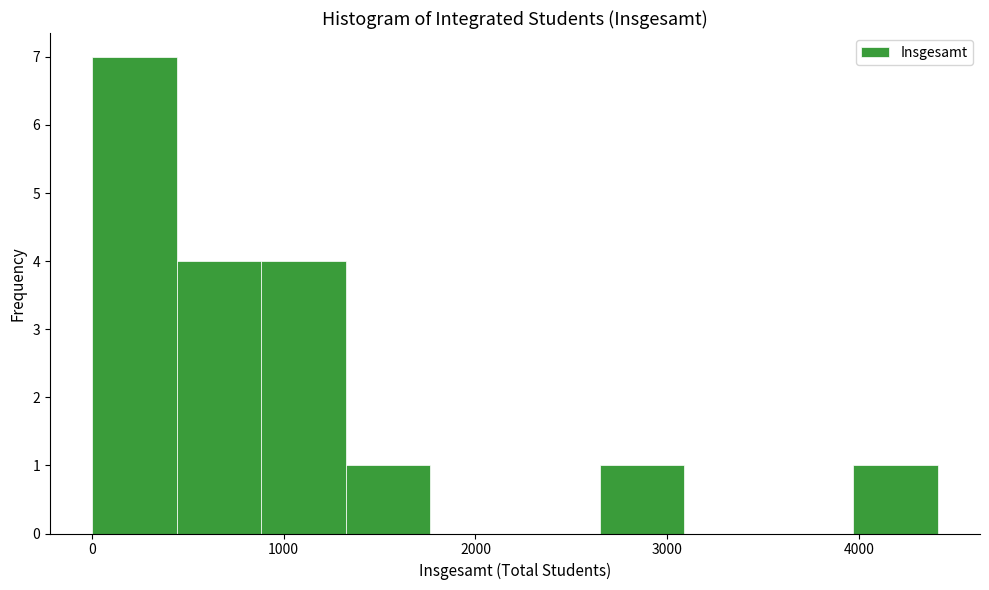

Reading left to right, list every bar in this chart as the range it spans on the x-axis followed by its height. Neither the bar edges nor the heights are printed on the chart, so give them approximately, as read against the axes.

0 to 400: 7
400 to 900: 4
900 to 1300: 4
1300 to 1800: 1
1800 to 2200: 0
2200 to 2600: 0
2600 to 3100: 1
3100 to 3500: 0
3500 to 4000: 0
4000 to 4400: 1